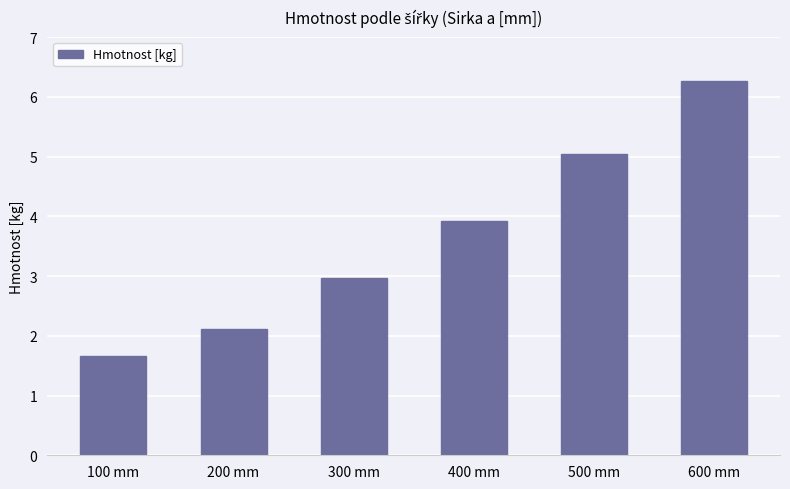

The value at 500 mm is 5.0. True or false?

True